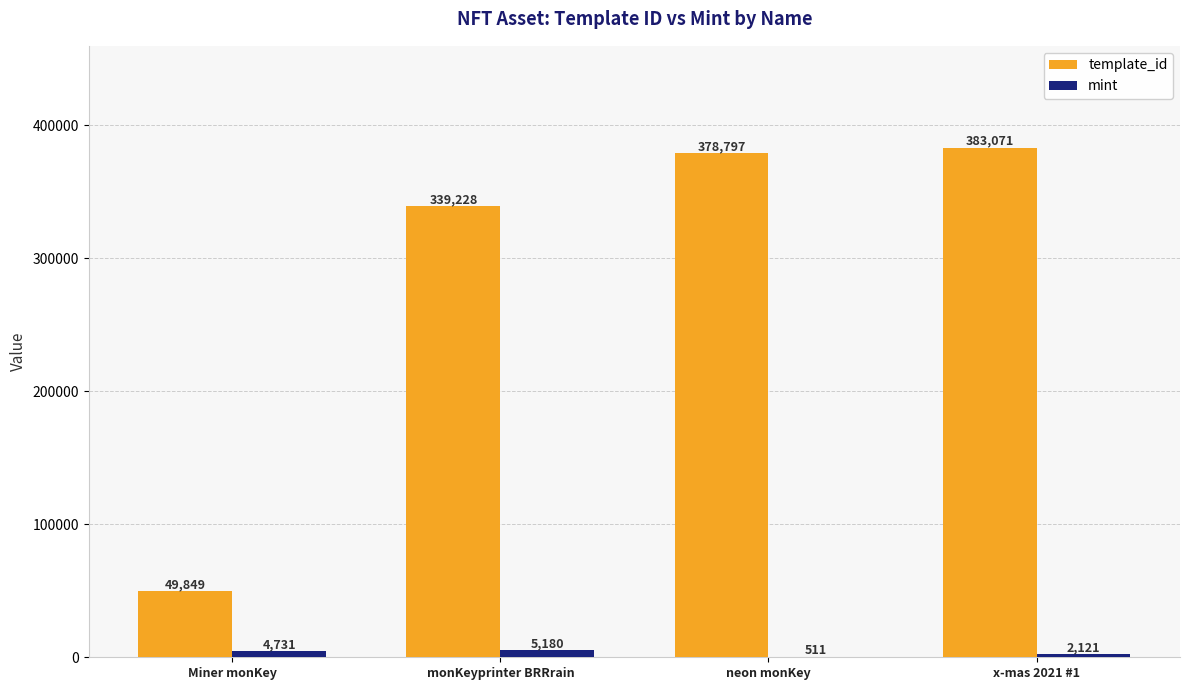

What is the sum of the template_id values at x-mas 2021 #1 and monKeyprinter BRRrain?

722299